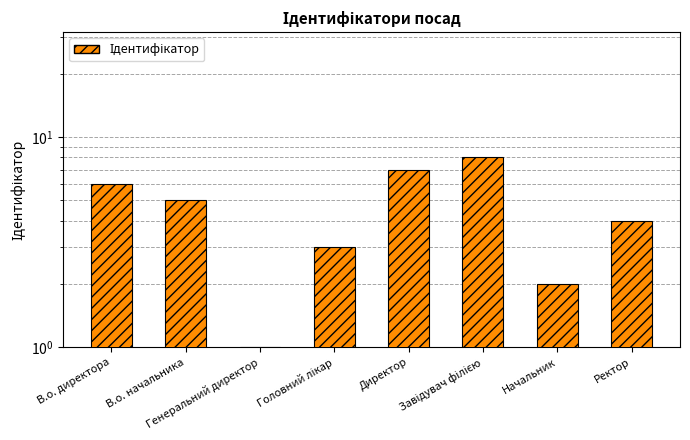

Count the number of values greater than 5.

3